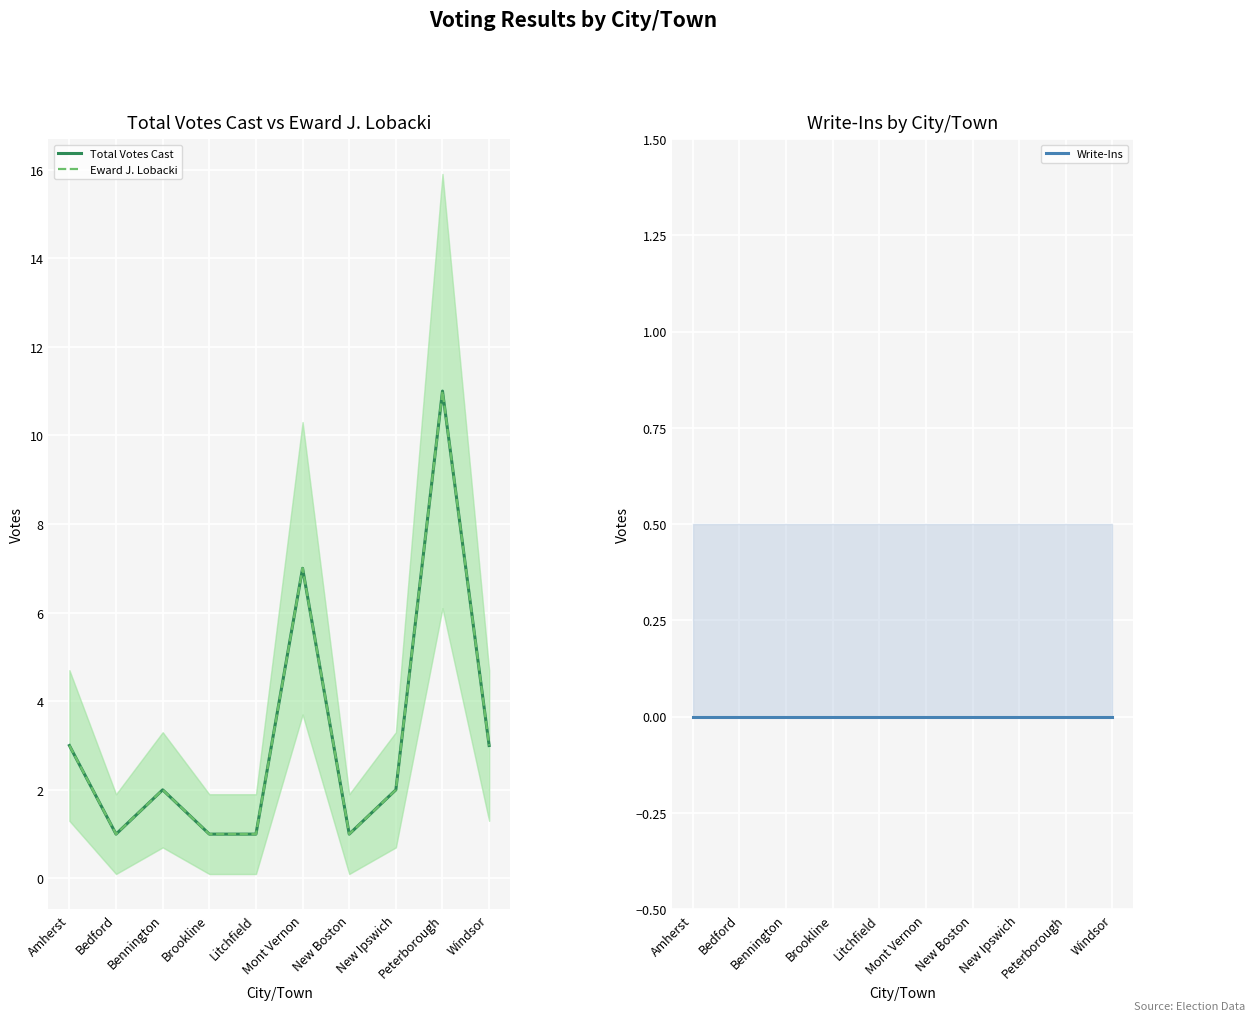

Which series has the widest spread of values?

Total Votes Cast